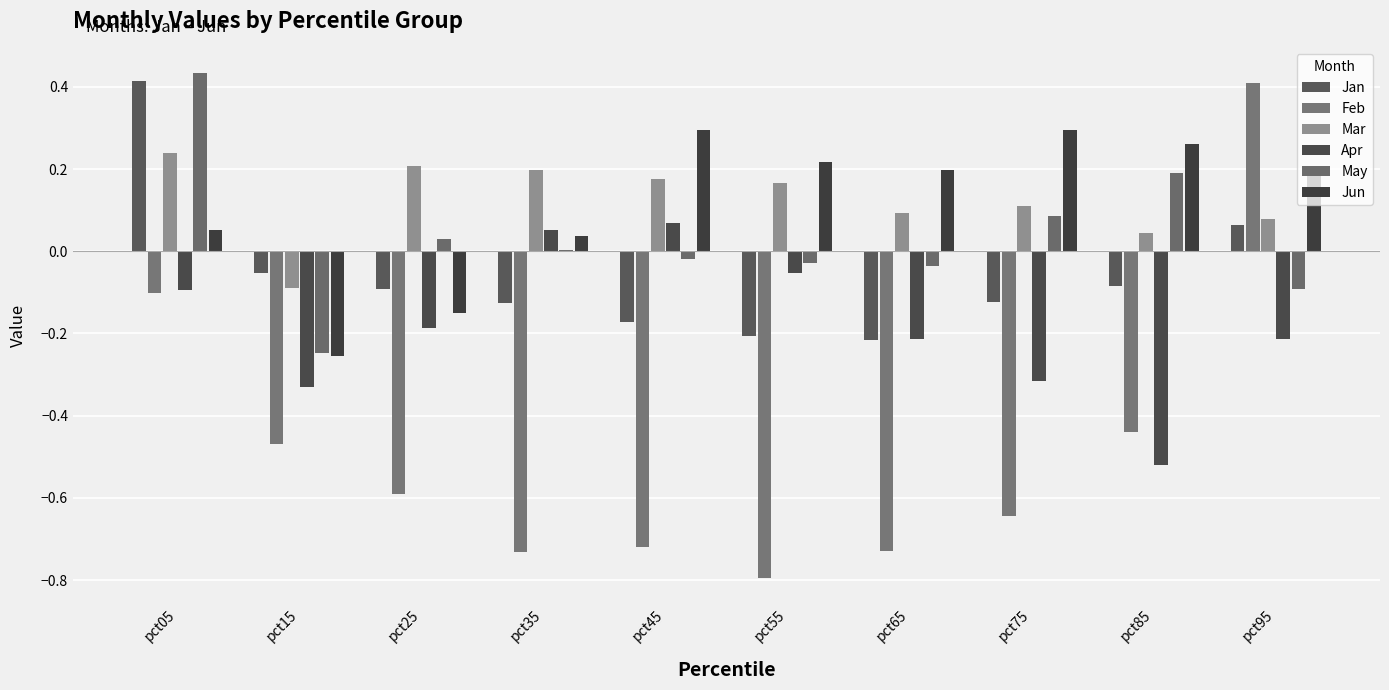

What is the sum of all Feb values?

-4.8